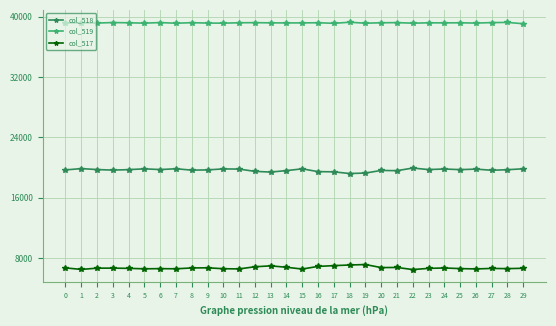

Rank the series at 9 from lowest to highest value.

col_517, col_518, col_519